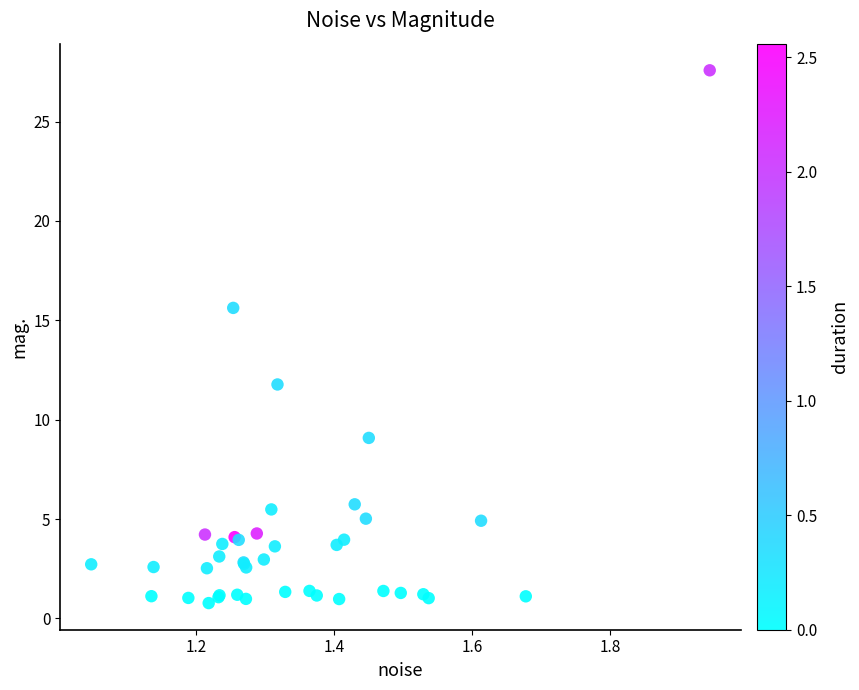

What Y value in the scatter plot is closest to 14?

15.6